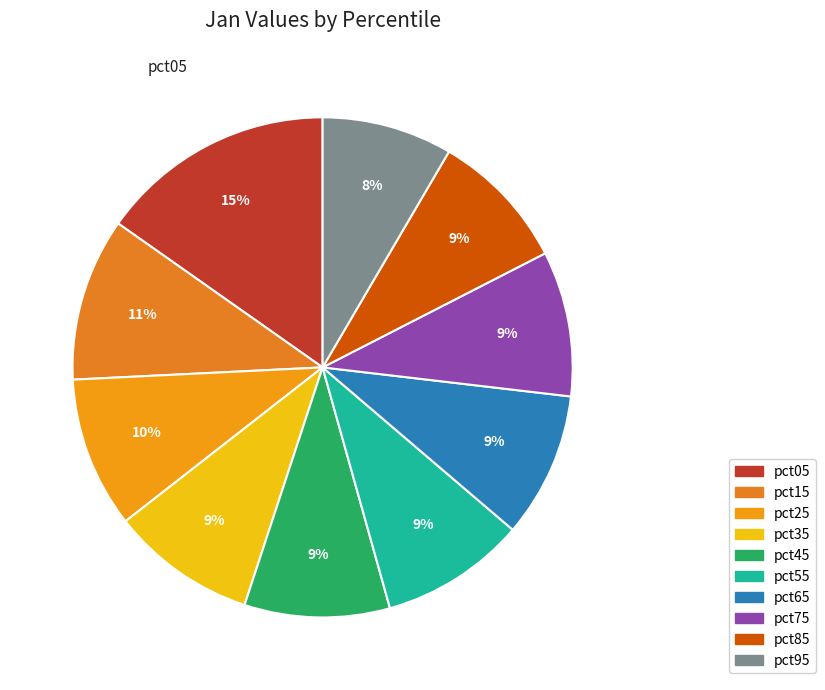

What is the ratio of the value at pct75 to the value at pct85?

1.0